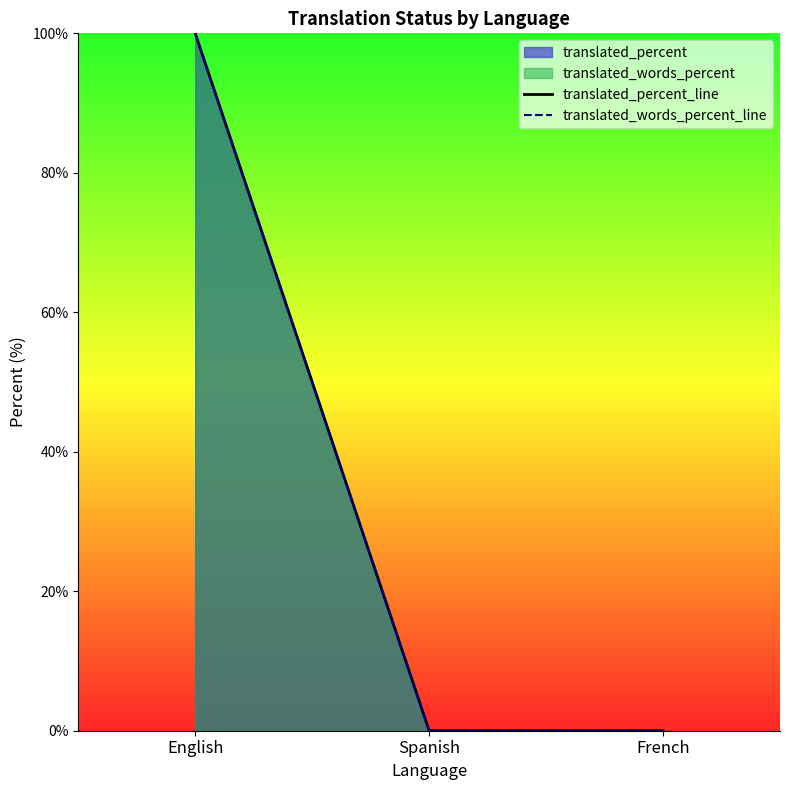

Is the value of translated_words_percent_line at French greater than the value of translated_percent_line at French?

No